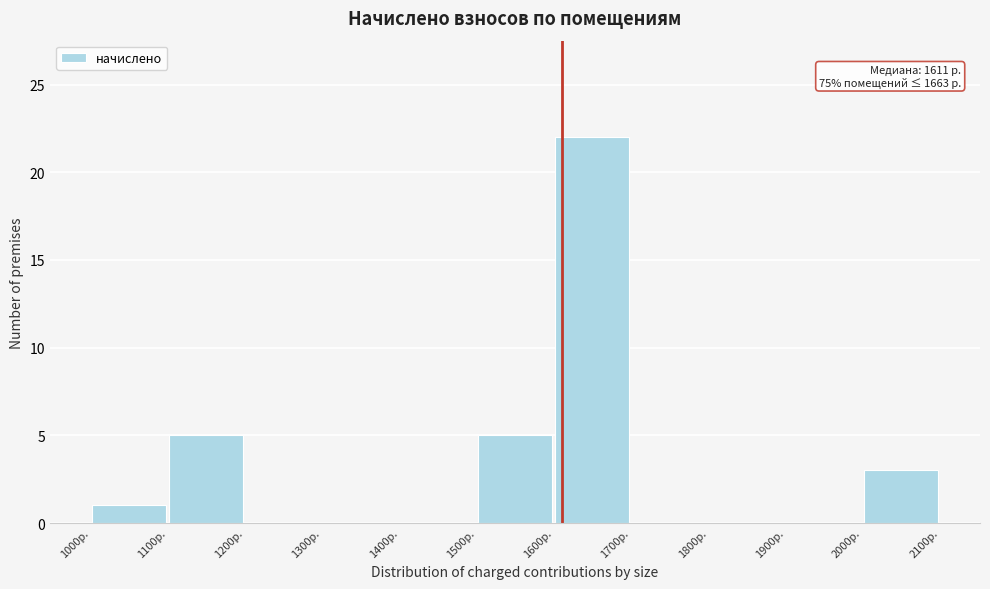

Over which range of the x-axis is the bar tallest?

1600 to 1700